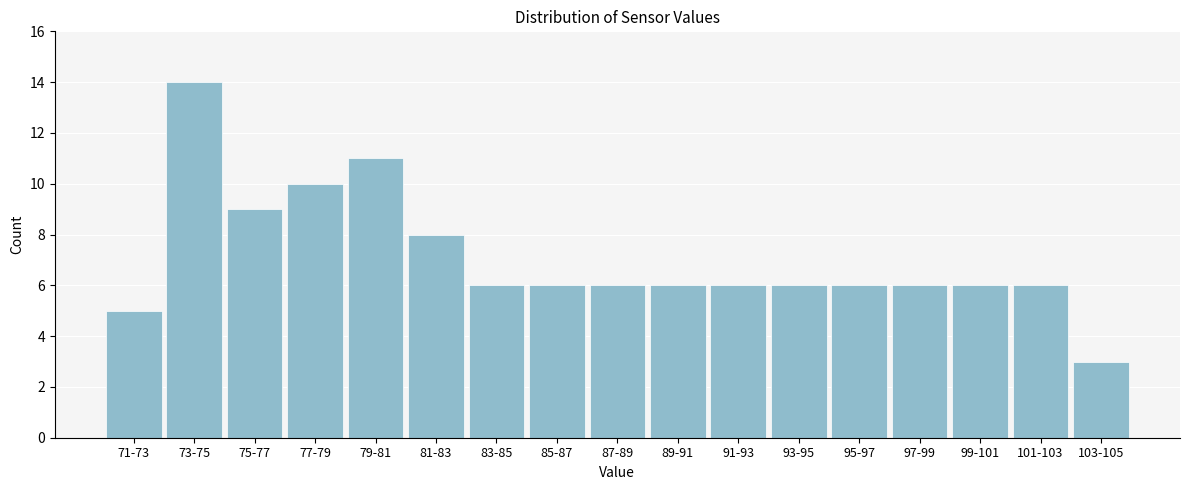

Reading right to left, extract all data points from this chart.

103-105=3	101-103=6	99-101=6	97-99=6	95-97=6	93-95=6	91-93=6	89-91=6	87-89=6	85-87=6	83-85=6	81-83=8	79-81=11	77-79=10	75-77=9	73-75=14	71-73=5